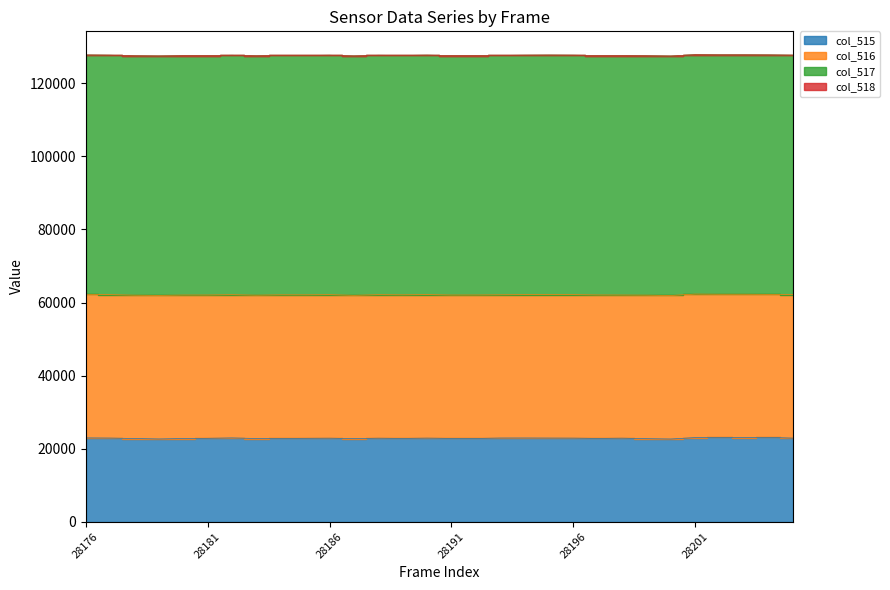

Rank the series at 28200 from highest to lowest value.

col_517, col_516, col_515, col_518